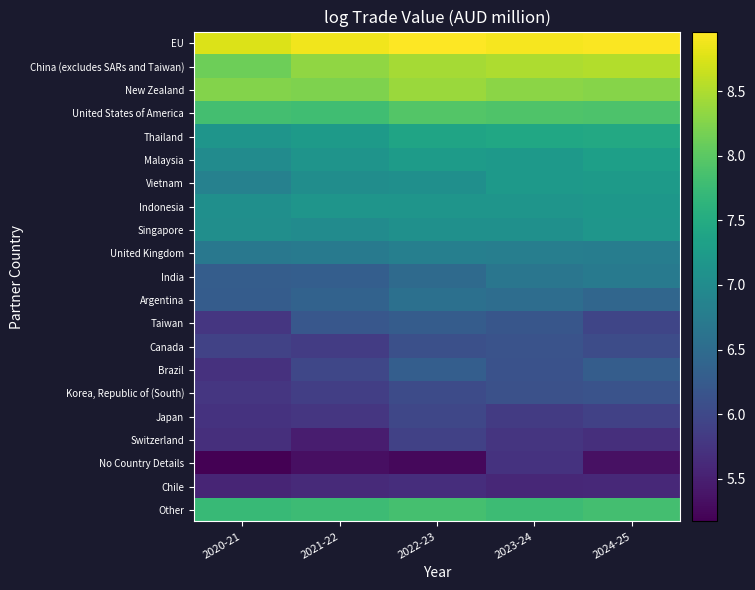

List the series in order of their peak value, highest first.

EU, China (excludes SARs and Taiwan), New Zealand, United States of America, Other, Thailand, Malaysia, Vietnam, Indonesia, Singapore, United Kingdom, India, Argentina, Brazil, Taiwan, Canada, Korea, Republic of (South), Japan, Switzerland, No Country Details, Chile